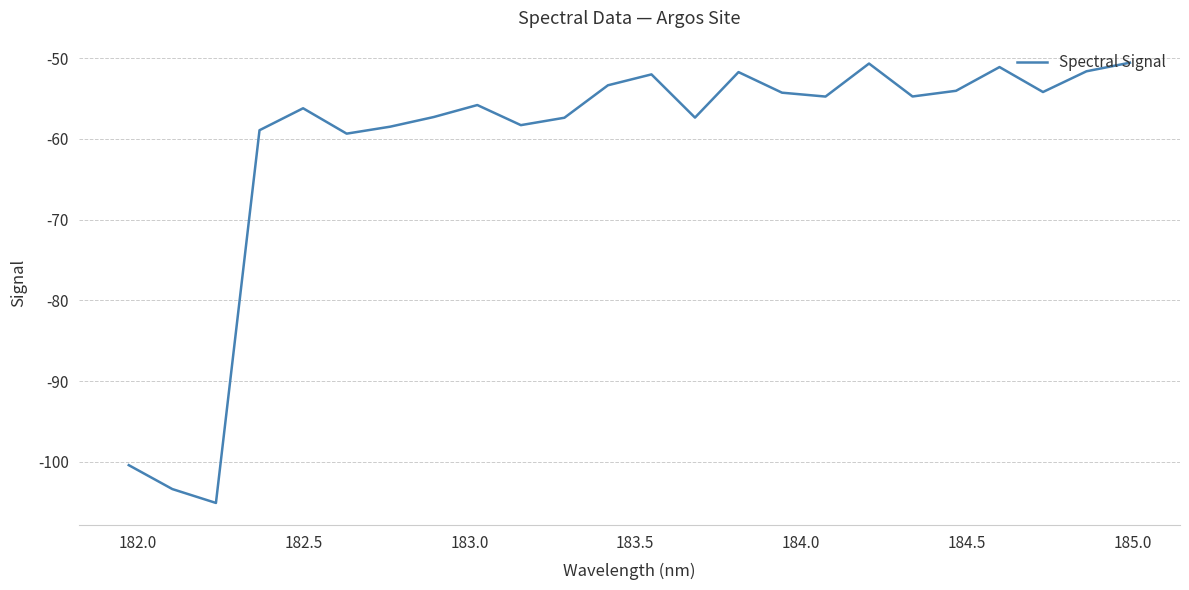

What is the difference between the maximum and minimum values?

54.5